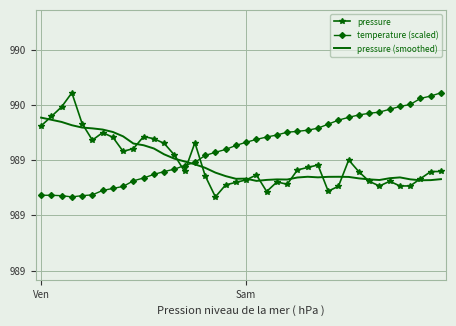

What are all the series names shown in the legend?

pressure, temperature (scaled), pressure (smoothed)